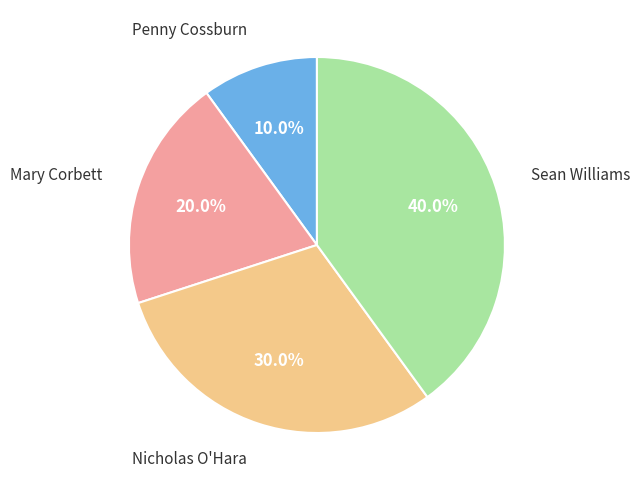

Is there a majority slice in this chart?

No